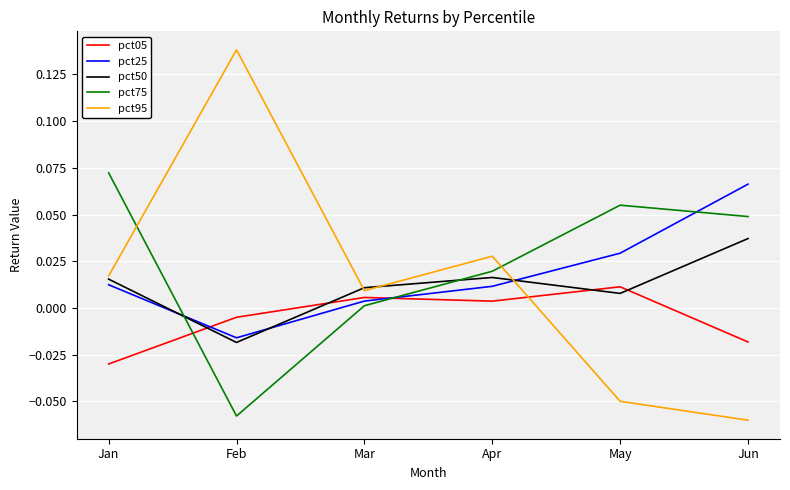

Is the value of pct05 at May greater than the value of pct95 at Feb?

No